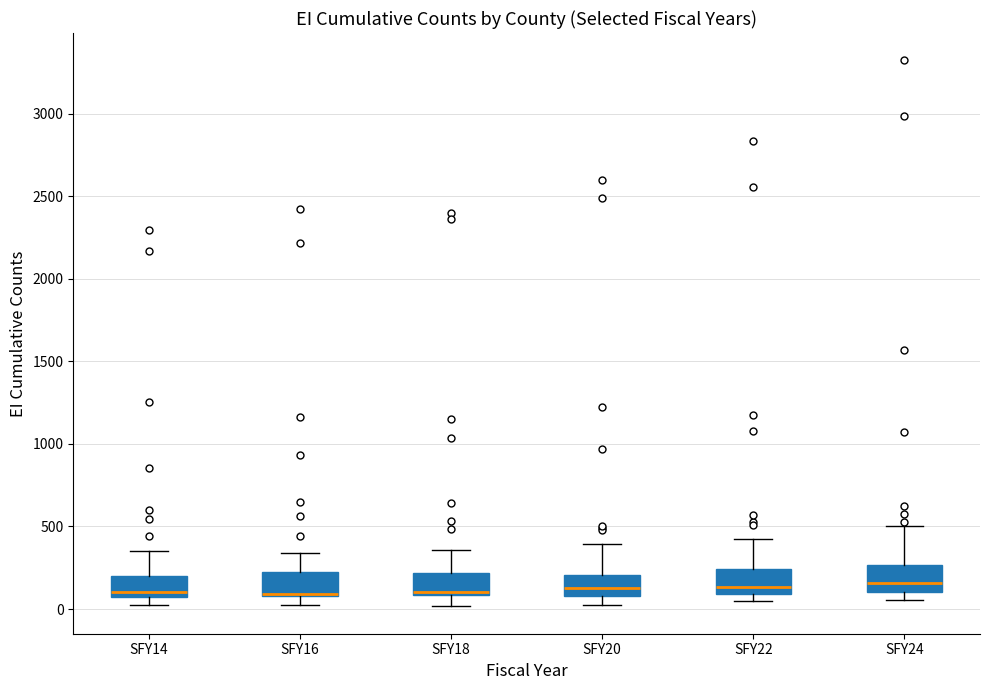

Where does the lower whisker of the box for SFY16 end on the y-axis? The values are not printed on the chart, so give them approximately, as read against the axis.

0